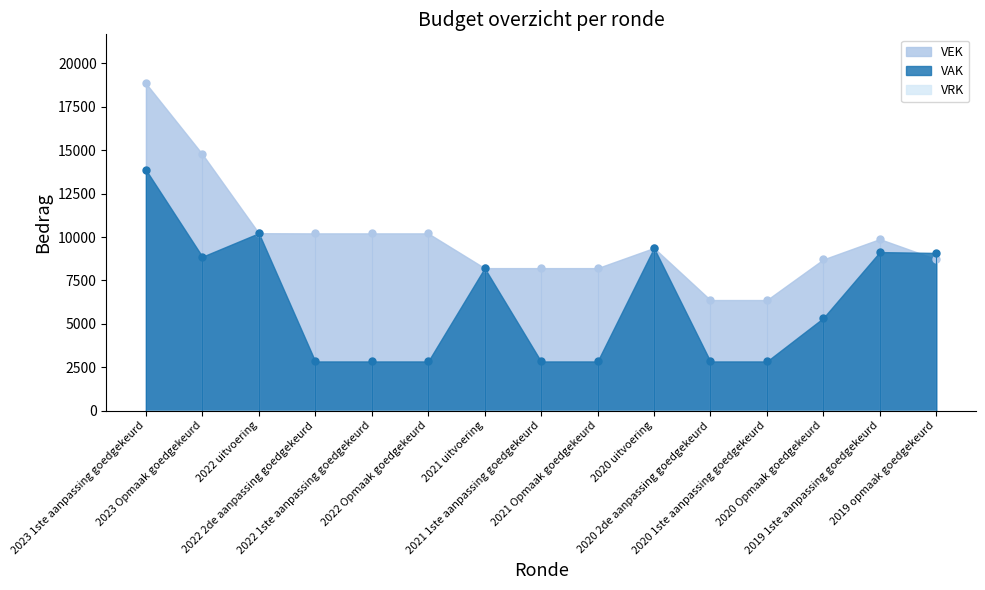

Count the number of data series in this chart.

2